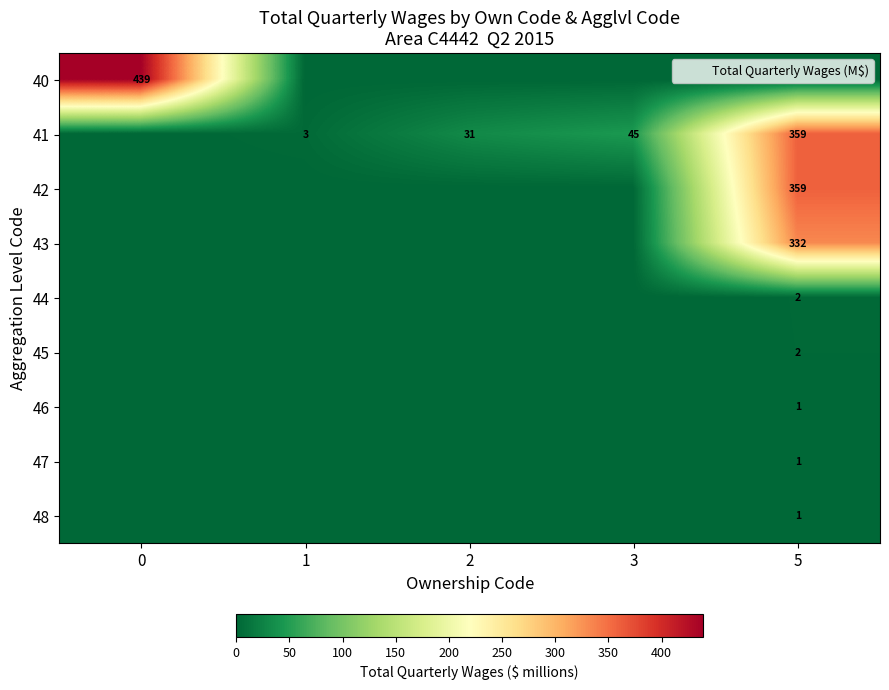

The 43 series shows 332 at 5. True or false?

True